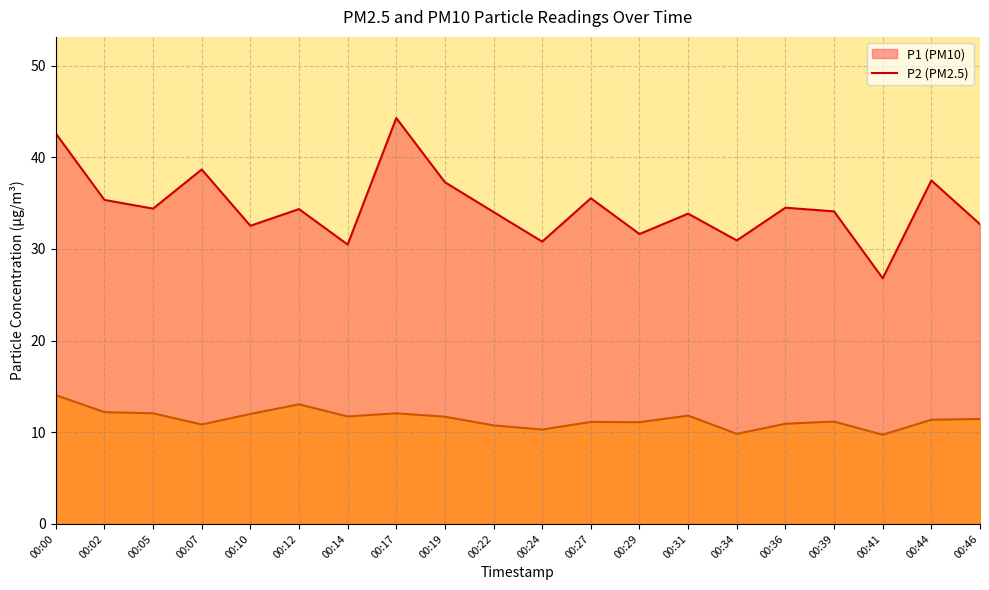

What is the value of the P2 point at the 13th from the left?

11.1